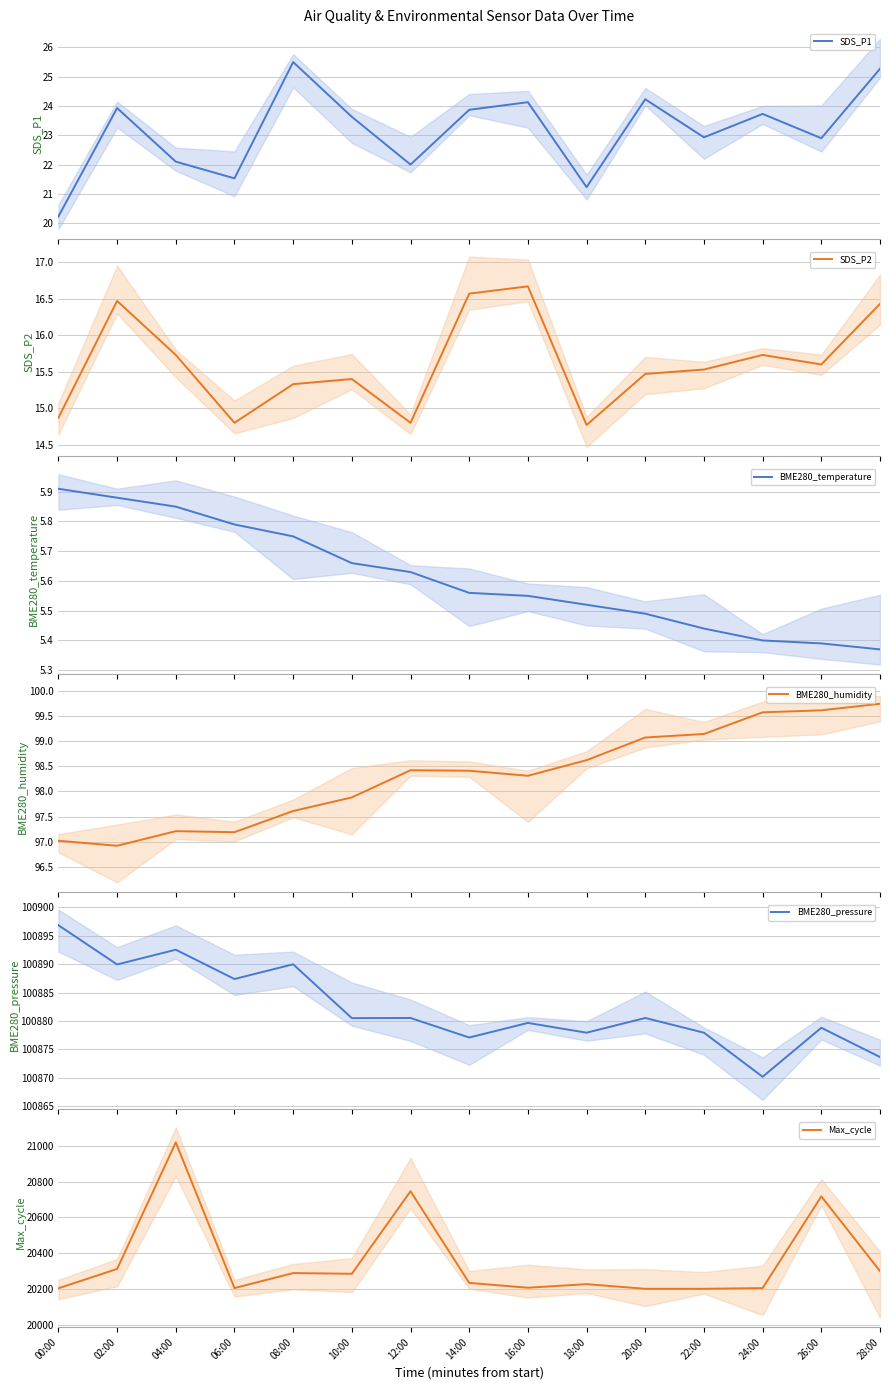

Which has a higher value, 26:00 or 22:00?

22:00